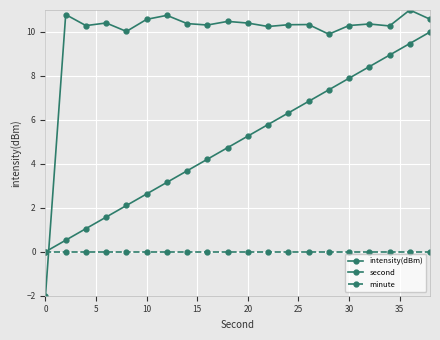

True or false: minute and second intersect in this chart.

False